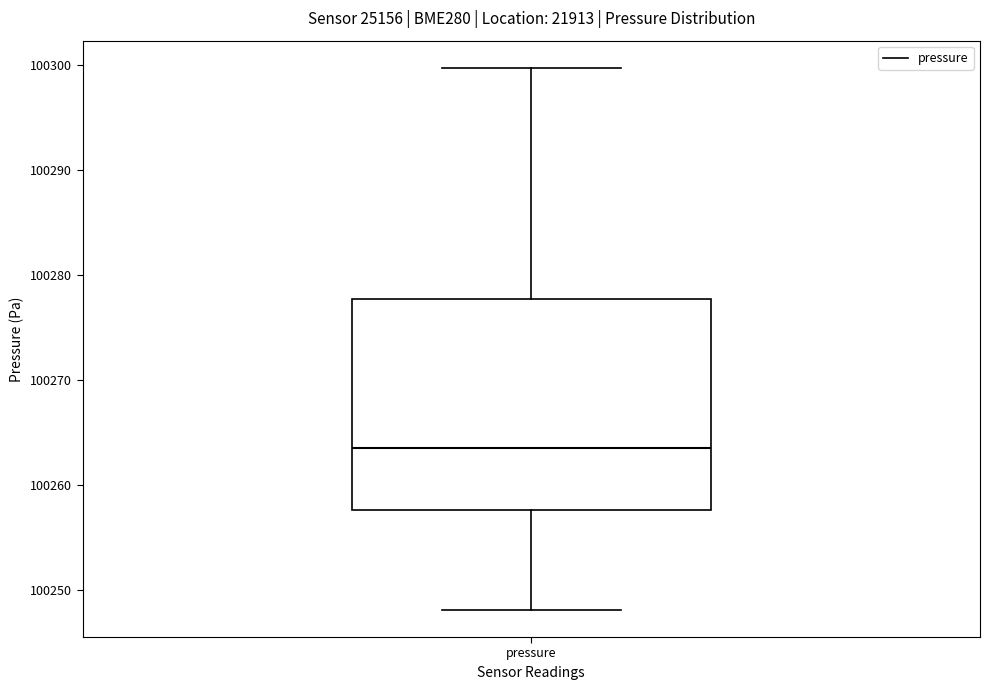

Transcribe this box plot: give where the median line is, the range the box spans, and where the two whiskers end, as read against the y-axis. The values are not printed on the chart, so give them approximately, as read against the axis.

median 100264, box 100258 to 100278, whiskers 100248 to 100300